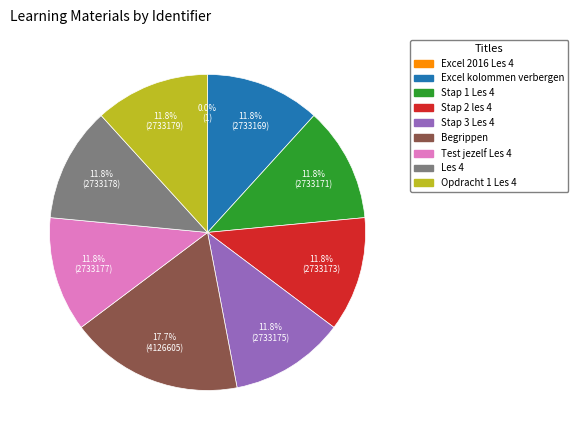

What percentage do Stap 3 Les 4 and Test jezelf Les 4 together represent?

23.5%